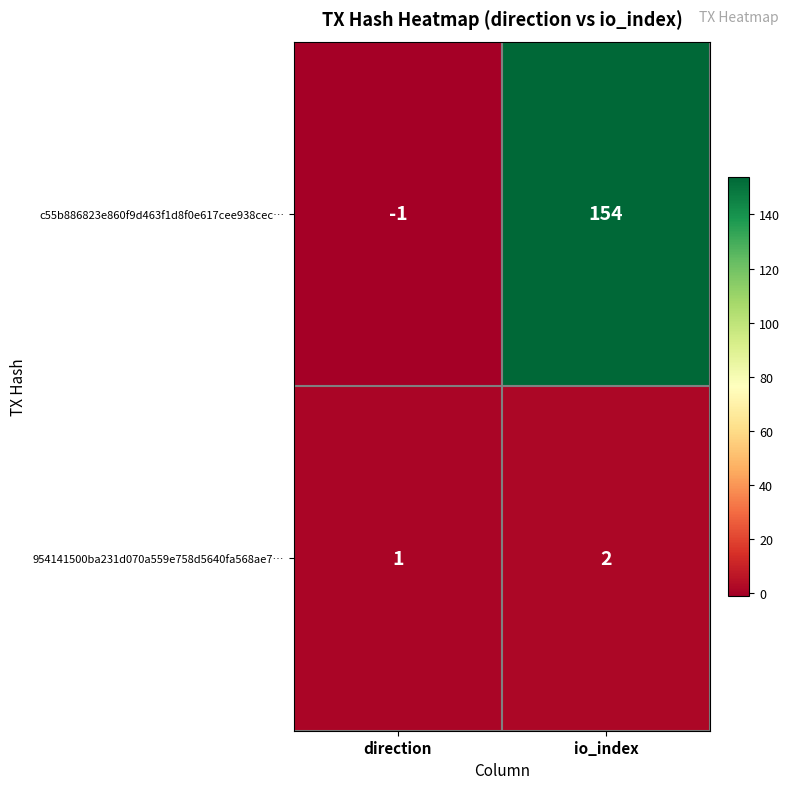

Reading left to right, list all the values displayed in this chart.

c55b886823e860f9d463f1d8f0e617cee938cec…: direction=-1	io_index=154
954141500ba231d070a559e758d5640fa568ae7…: direction=1	io_index=2